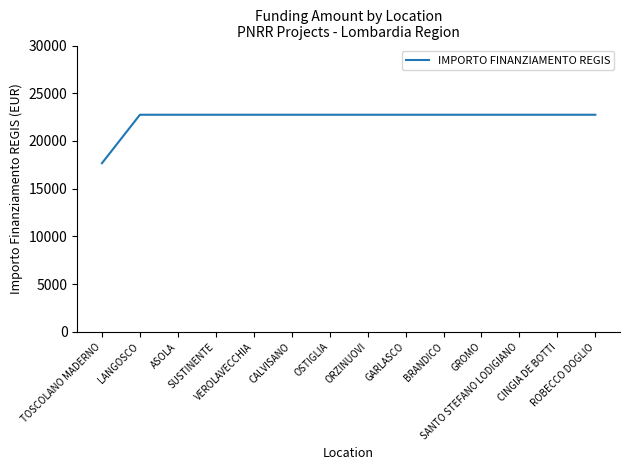

Does the chart display data point markers on the line(s)?

No